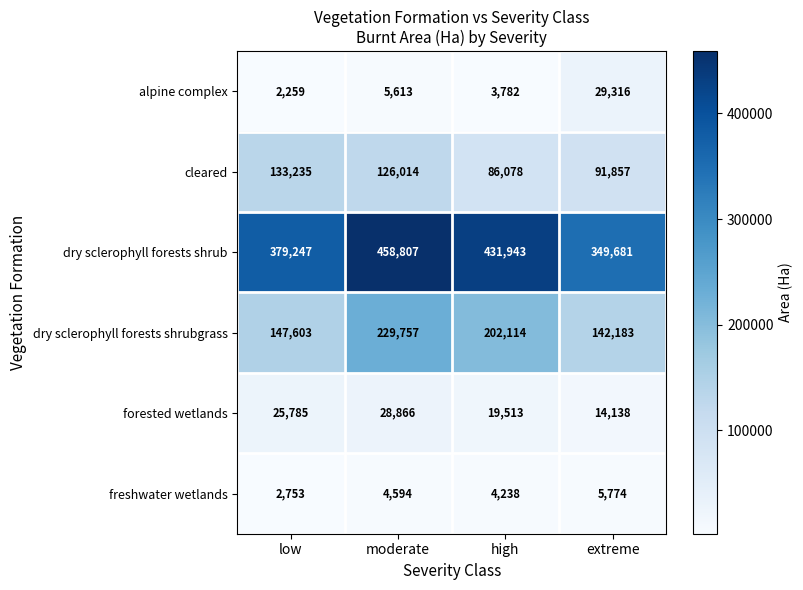

At which category is the sum across all series the highest?

moderate